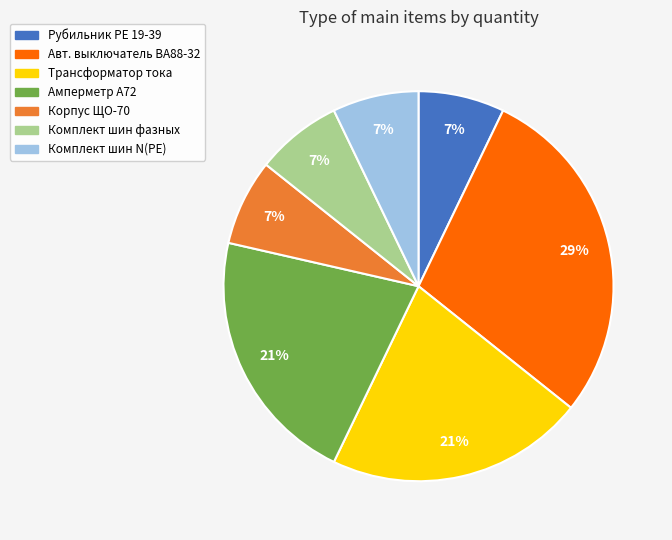

Between Корпус ЩО-70 and Авт. выключатель ВА88-32, which is larger?

Авт. выключатель ВА88-32